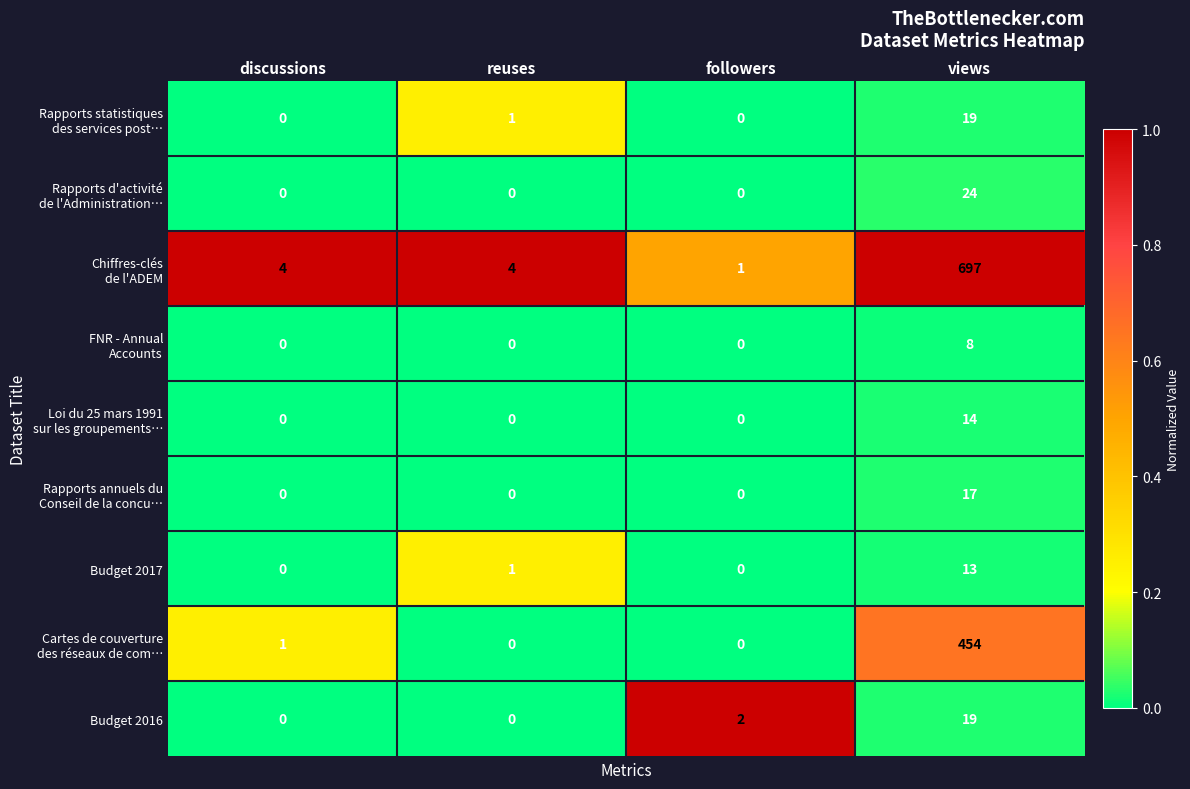

What is the greatest value displayed?

697